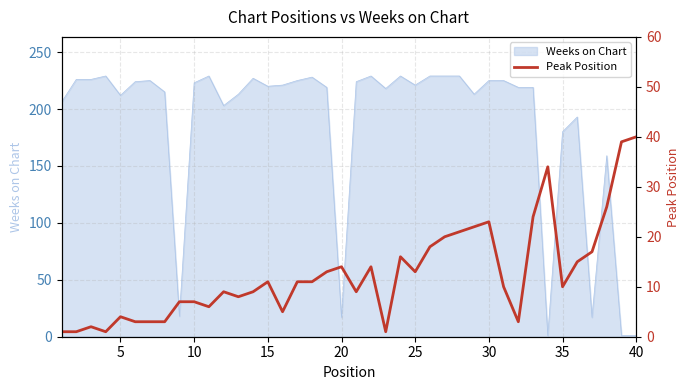

True or false: the data shows 25 at 25.

False